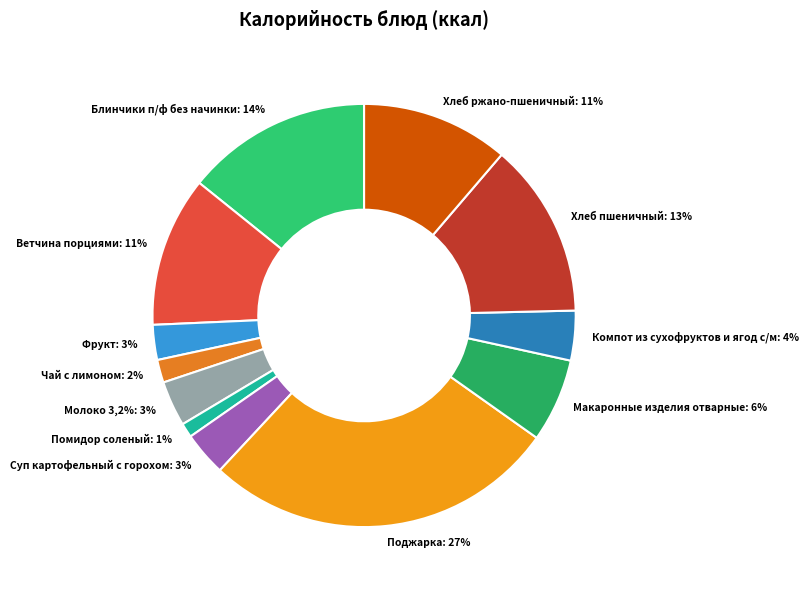

To the nearest percent, what is the difference between the largest and smallest slice percentages?

26%